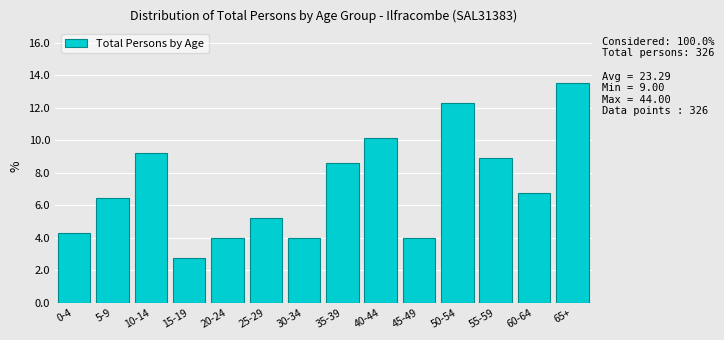

Reading left to right, extract all data points from this chart.

4.3	6.4	9.2	2.8	4.0	5.2	4.0	8.6	10.1	4.0	12.3	8.9	6.7	13.5